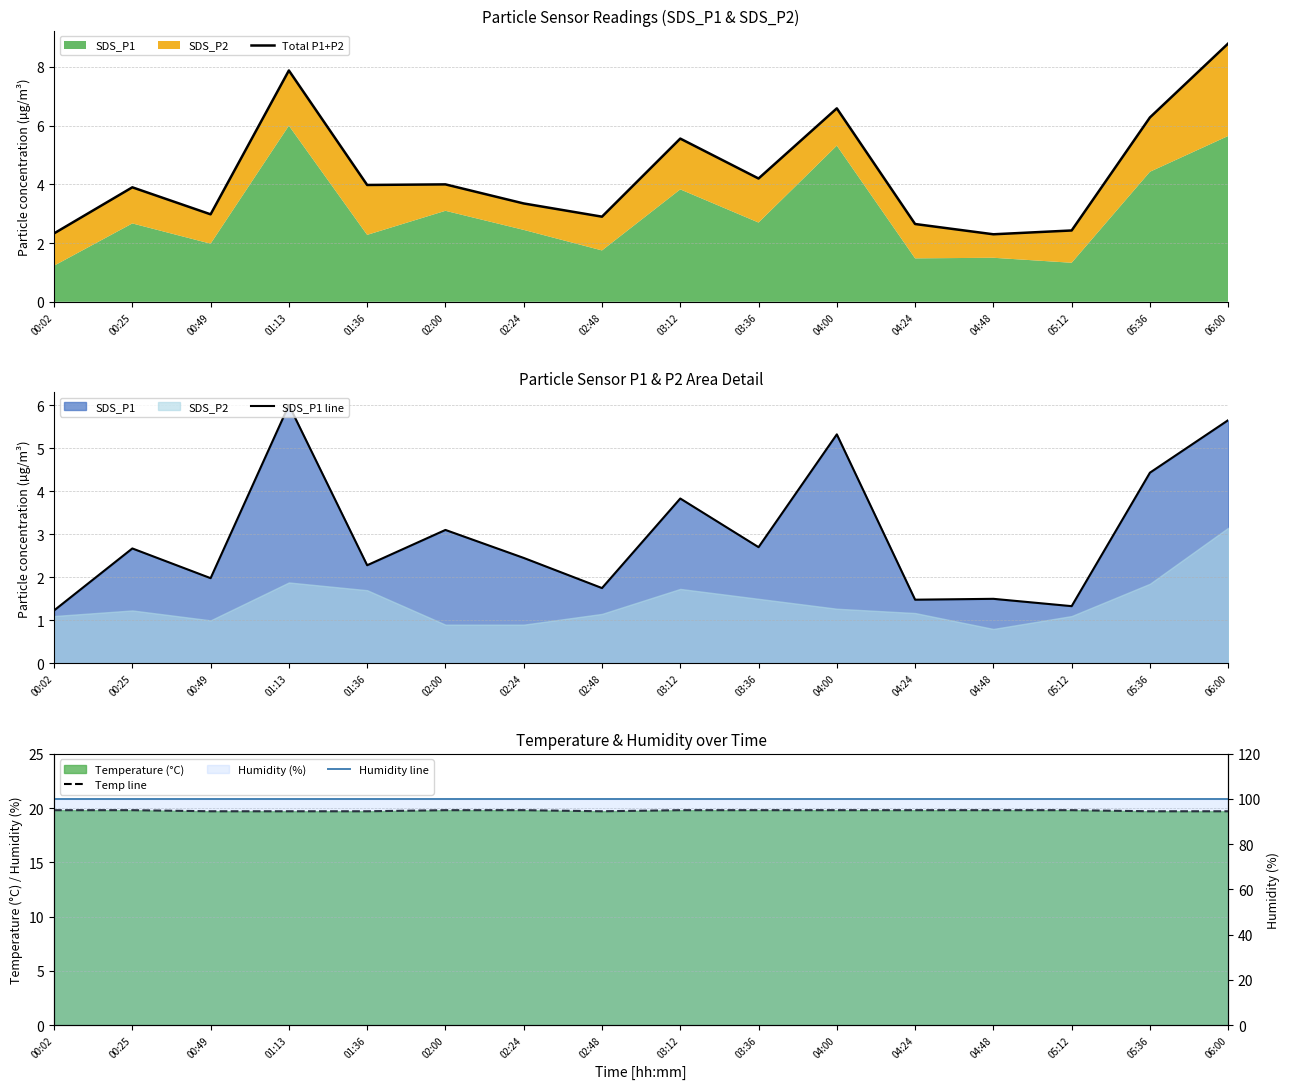

What is the difference between the highest and lowest values at 06:00?

94.2